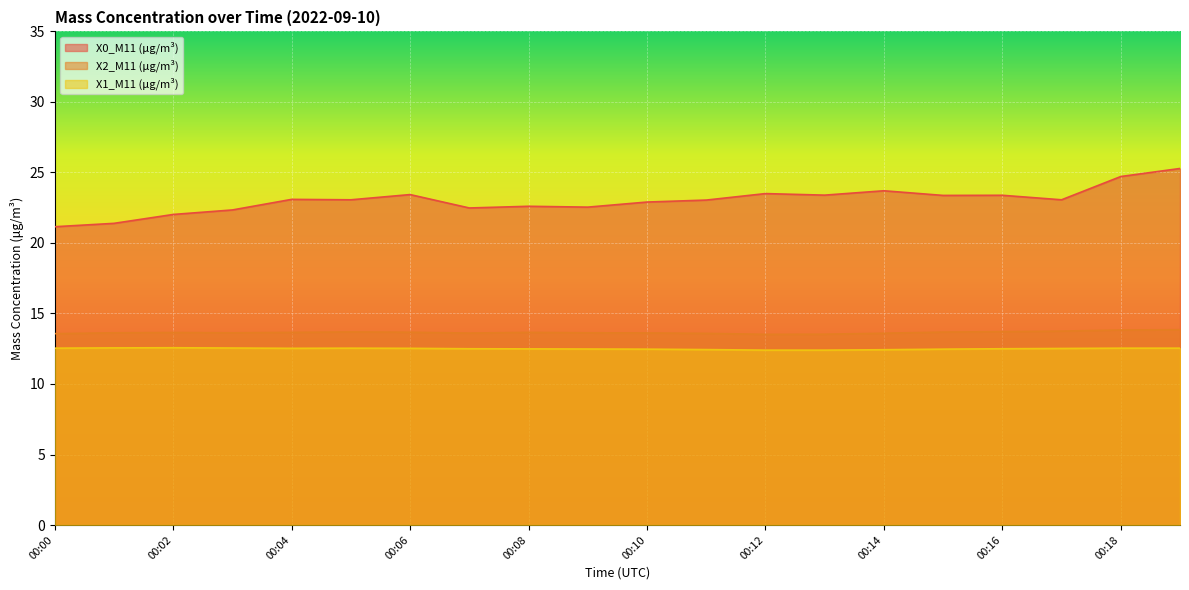

What is the value of the X1_M11 (μg/m³) point at the 13th from the left?

12.4